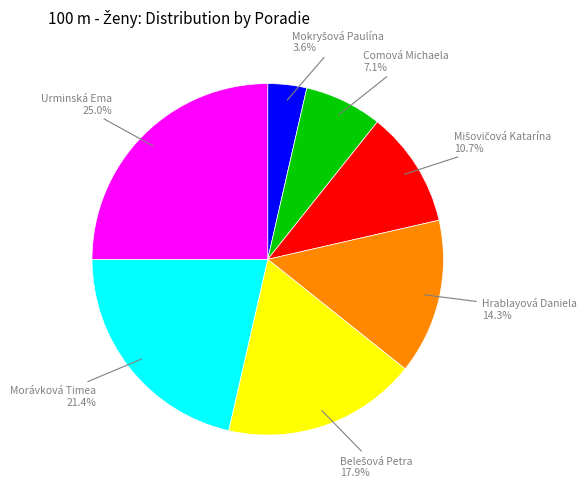

Between Comová Michaela and Morávková Timea, which is larger?

Morávková Timea